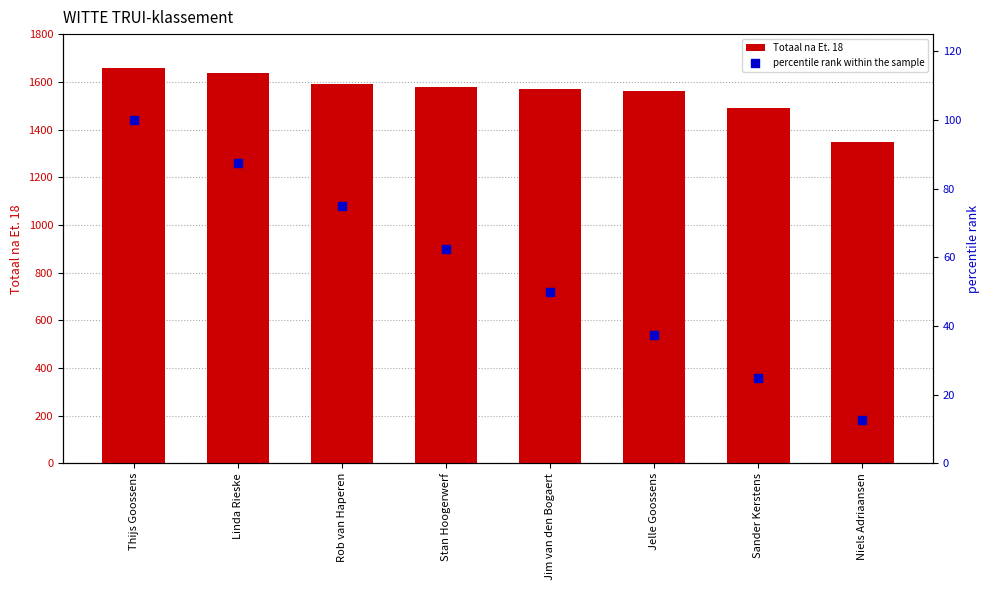

Which series reaches the minimum Y coordinate?

percentile rank within the sample